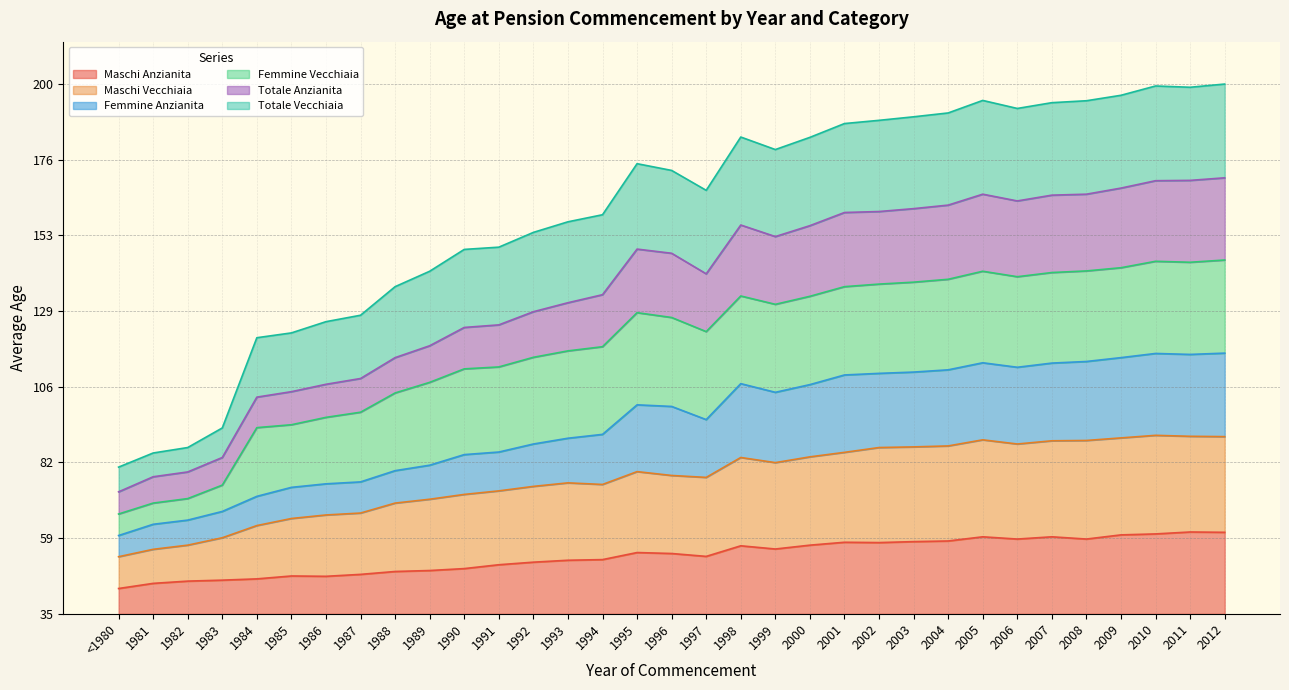

True or false: Femmine Anzianita has more than 0 interior local peaks.

True